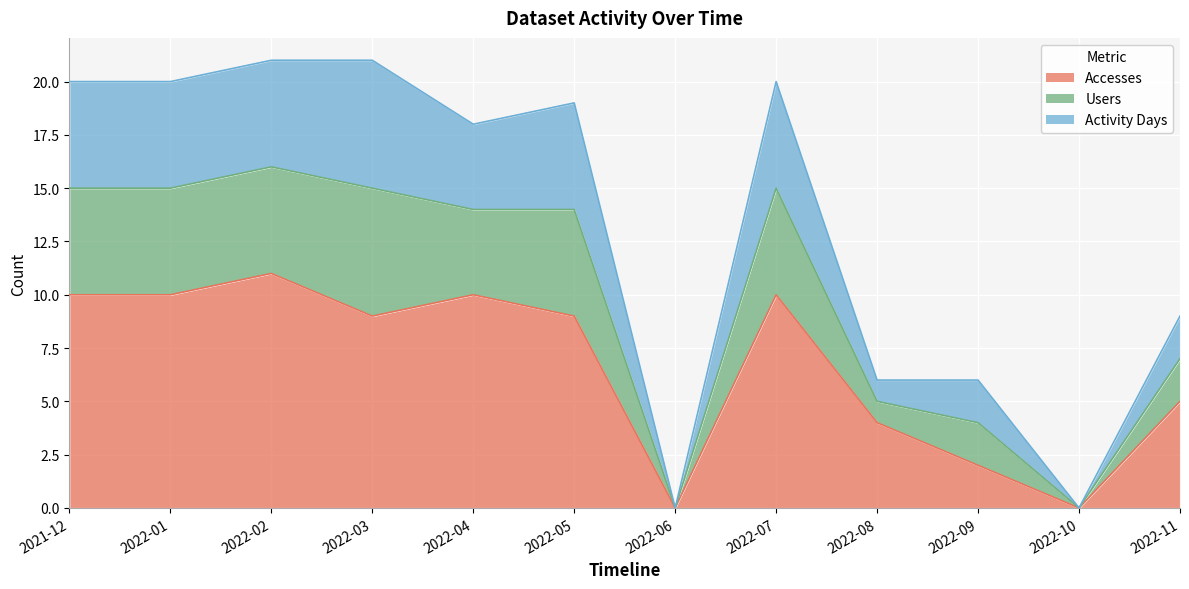

True or false: Accesses and Users cross at least once.

False